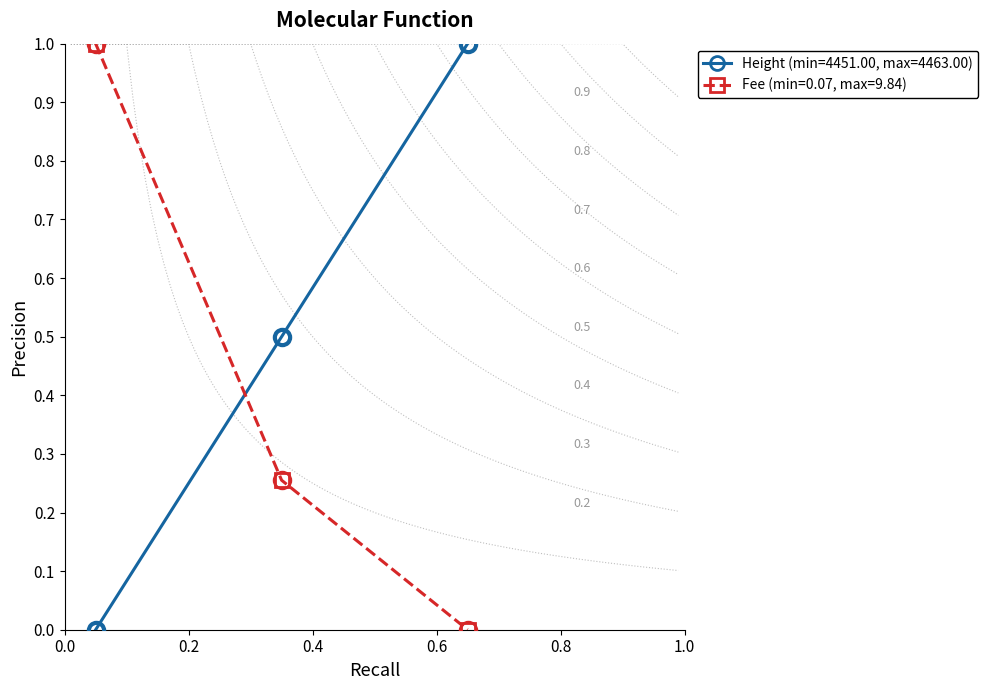

Rank the series by their maximum value, from lowest to highest.

Fee, Height